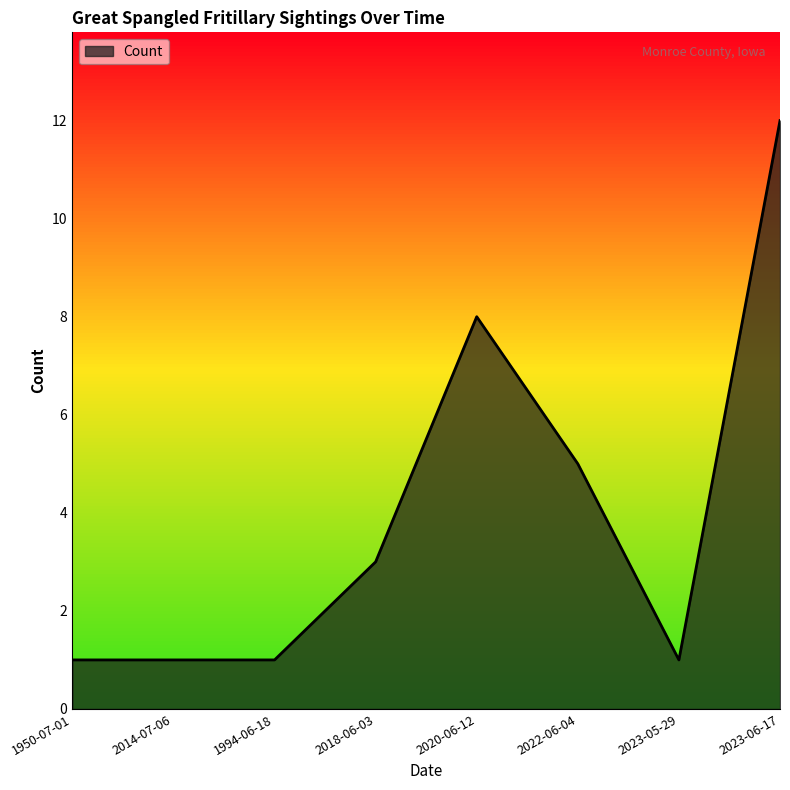

Is it true that the value at 2022-06-04 is 5?

True